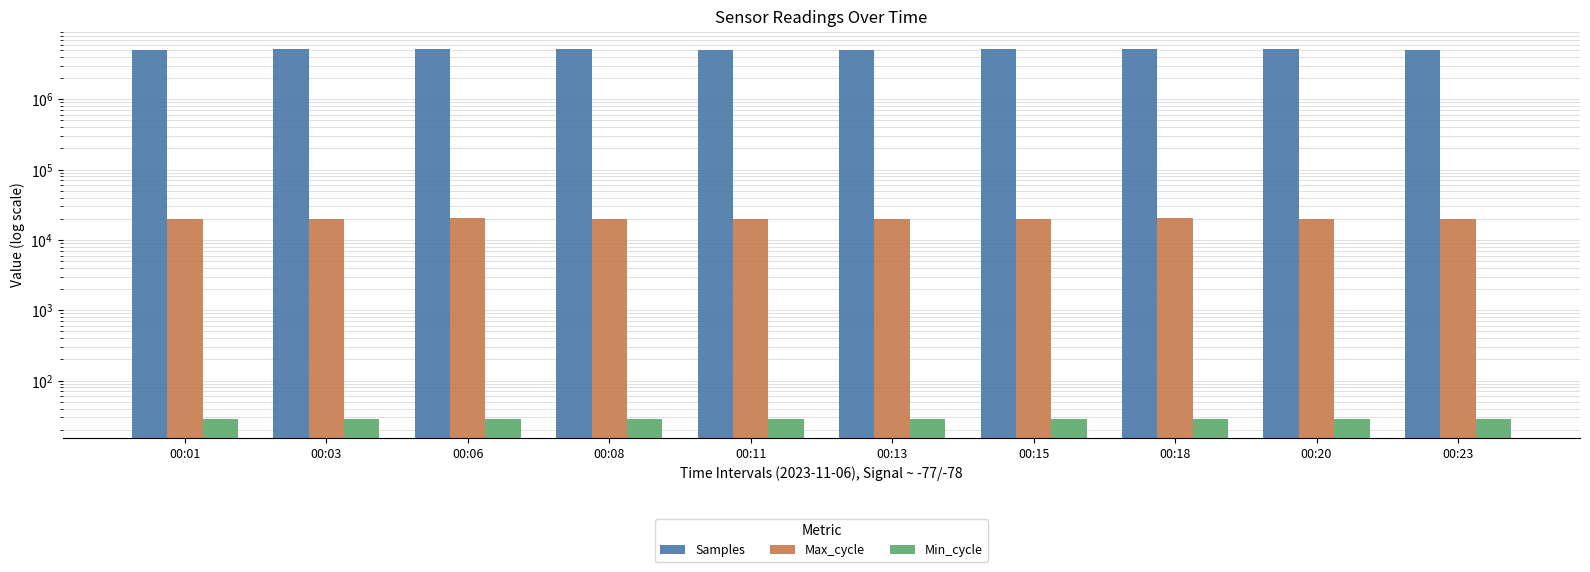

At how many categories does at least one series exceed 4732413?

10